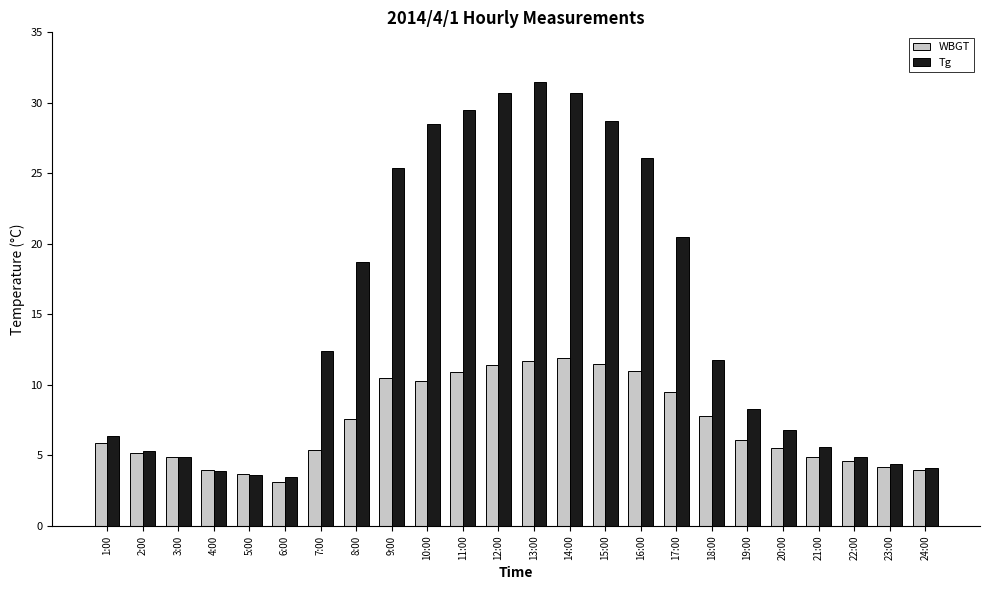

What is the approximate value of Tg at 5:00?

3.6